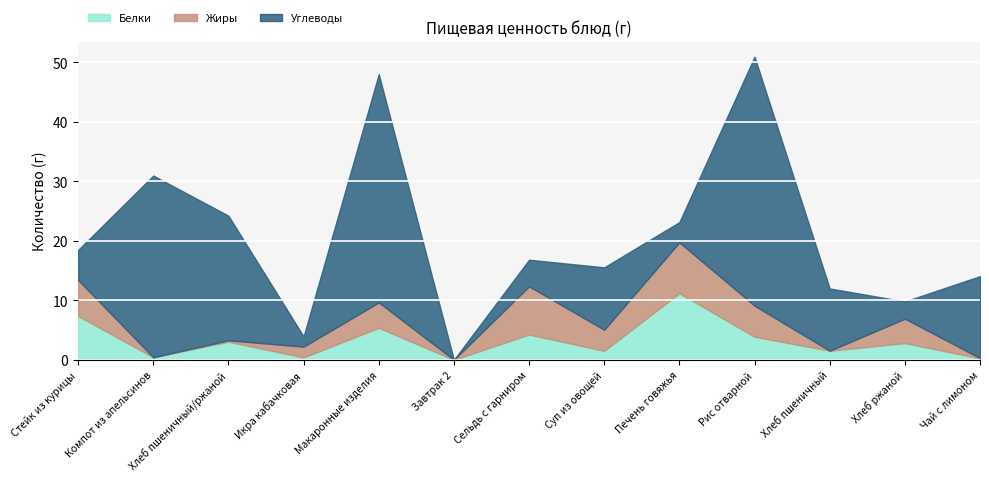

What is the difference between the Углеводы values at Завтрак 2 and Хлеб пшеничный/ржаной?

20.9